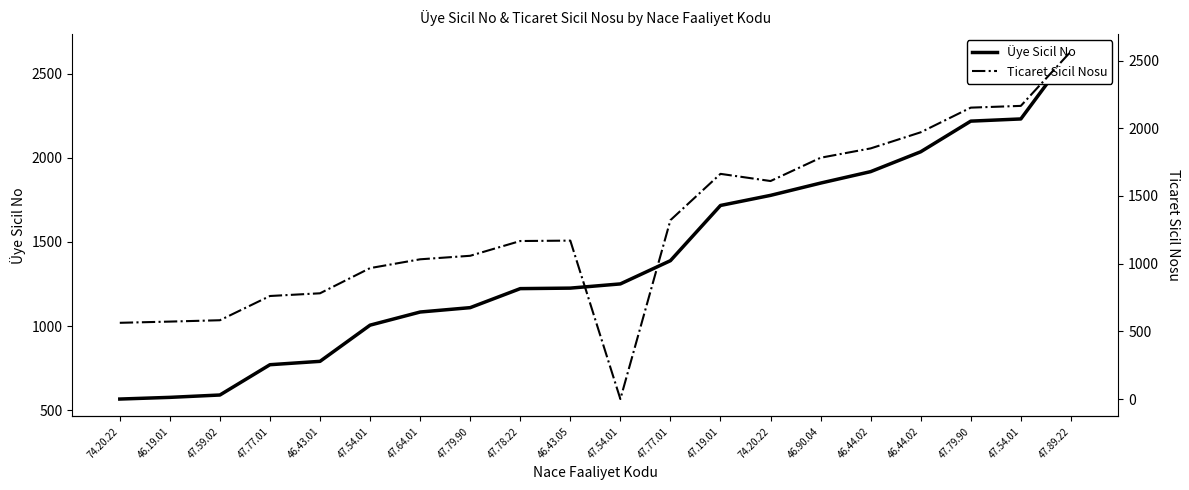

Which series changed the most between 47.78.22 and 46.90.04?

Üye Sicil No